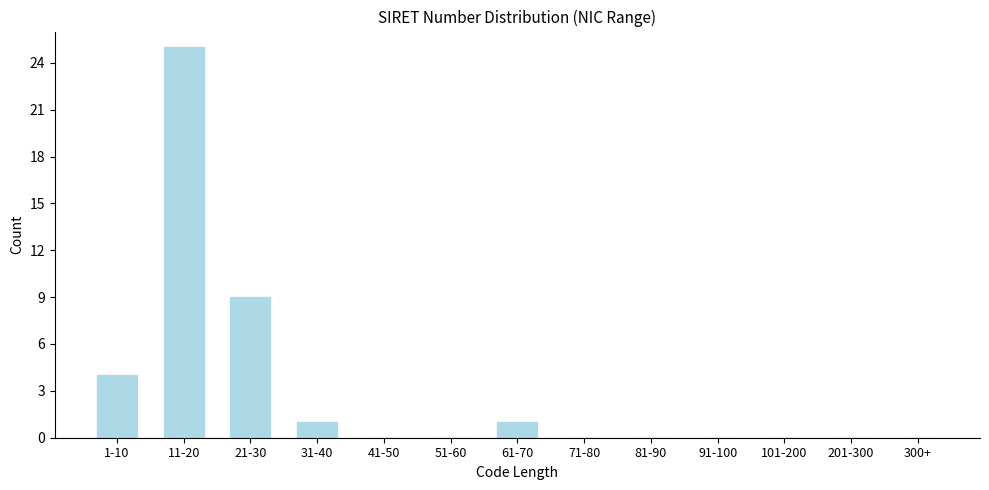

Reading right to left, list all the values displayed in this chart.

300+=0	201-300=0	101-200=0	91-100=0	81-90=0	71-80=0	61-70=1	51-60=0	41-50=0	31-40=1	21-30=9	11-20=25	1-10=4